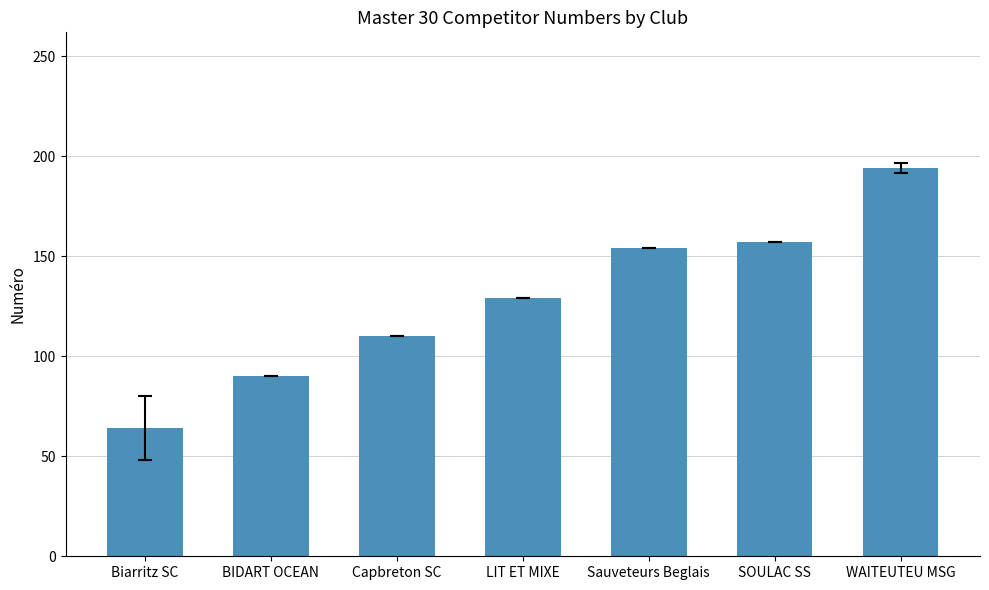

What value does the data have at Capbreton SC, to the nearest 50?

100